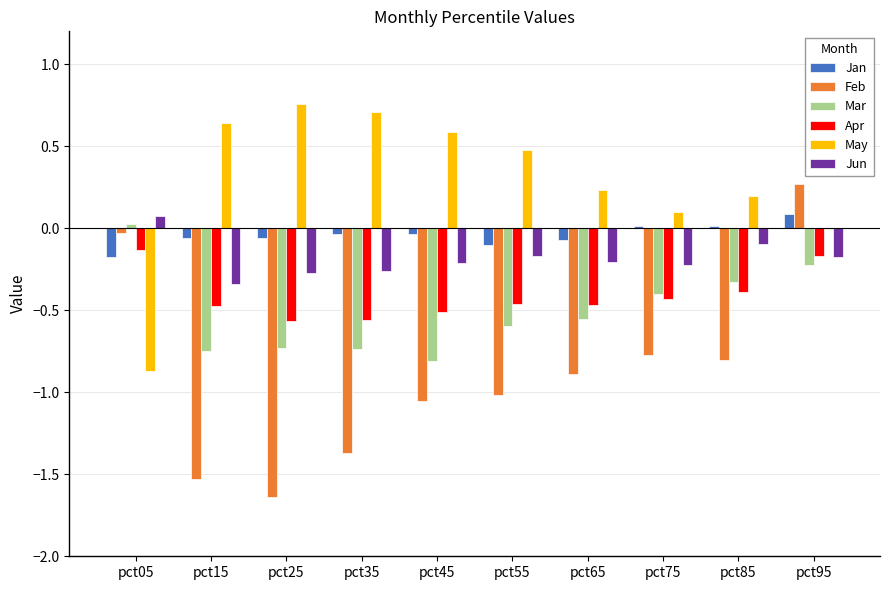

Which series has the largest total across all categories?

May